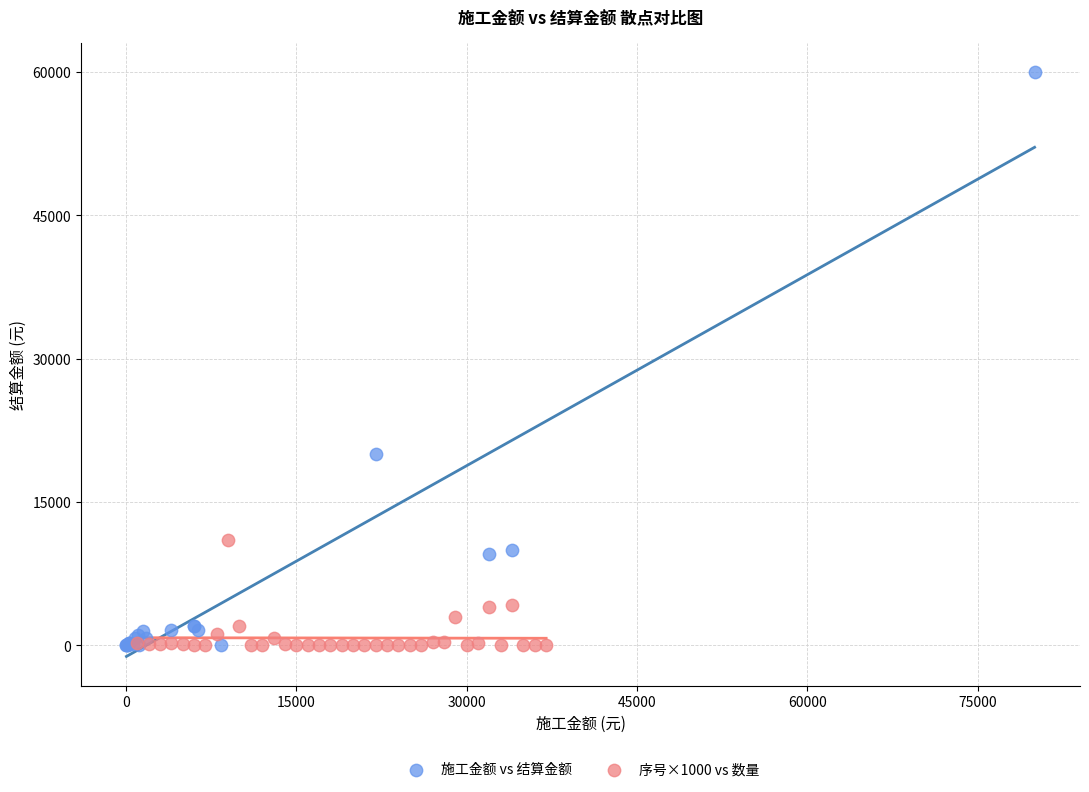

Which series has the largest Y range (max minus min)?

施工金额 vs 结算金额